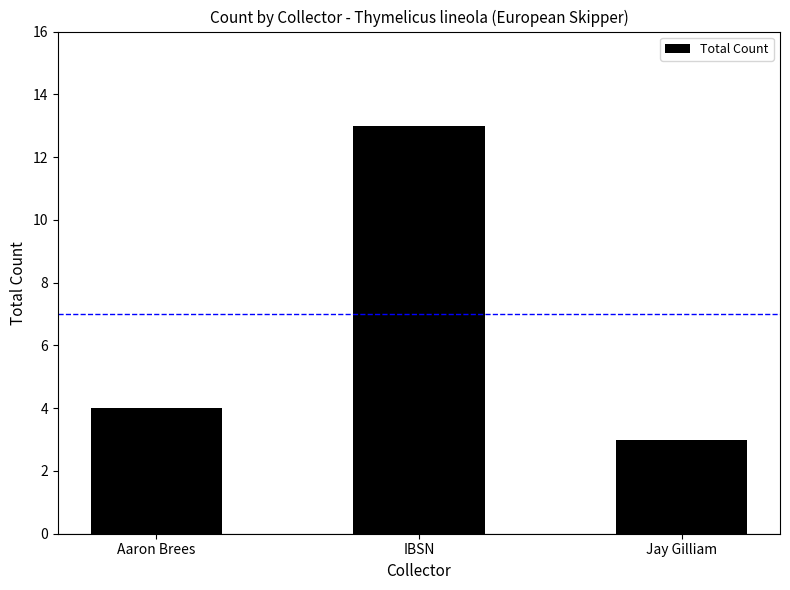

Between IBSN and Aaron Brees, which is larger?

IBSN